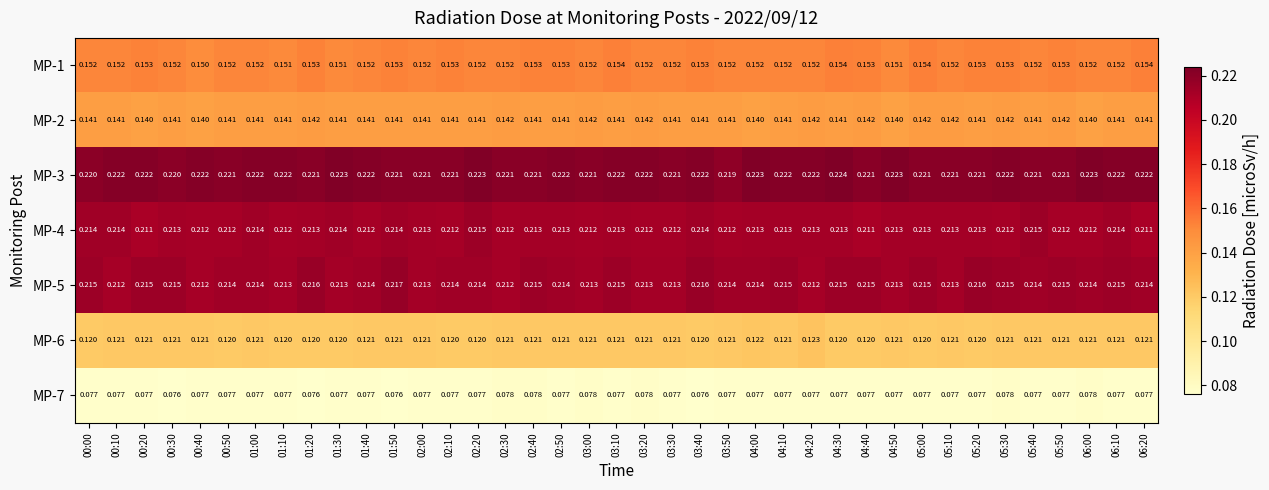

Is the value of MP-7 at 06:00 greater than the value of MP-6 at 04:00?

No